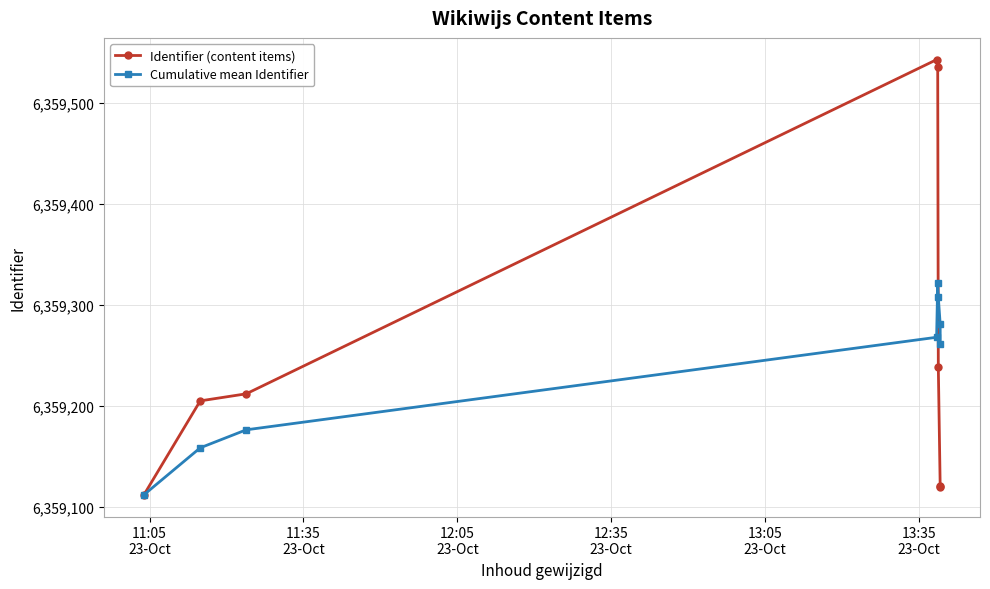

Is it true that Cumulative mean Identifier equals 9045865.7 at 7?

False